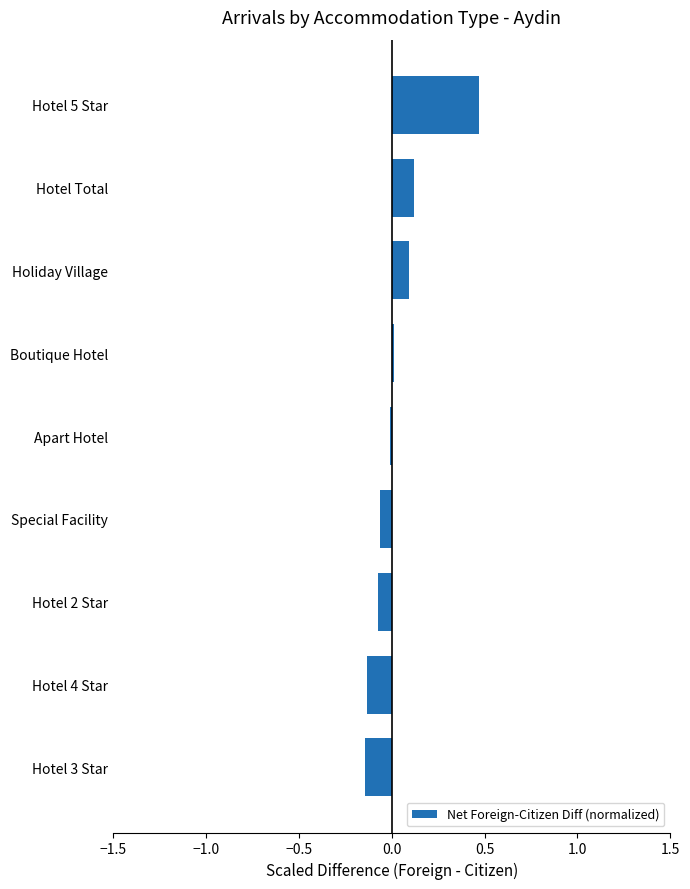

The value at Hotel 5 Star is 0.8. True or false?

False